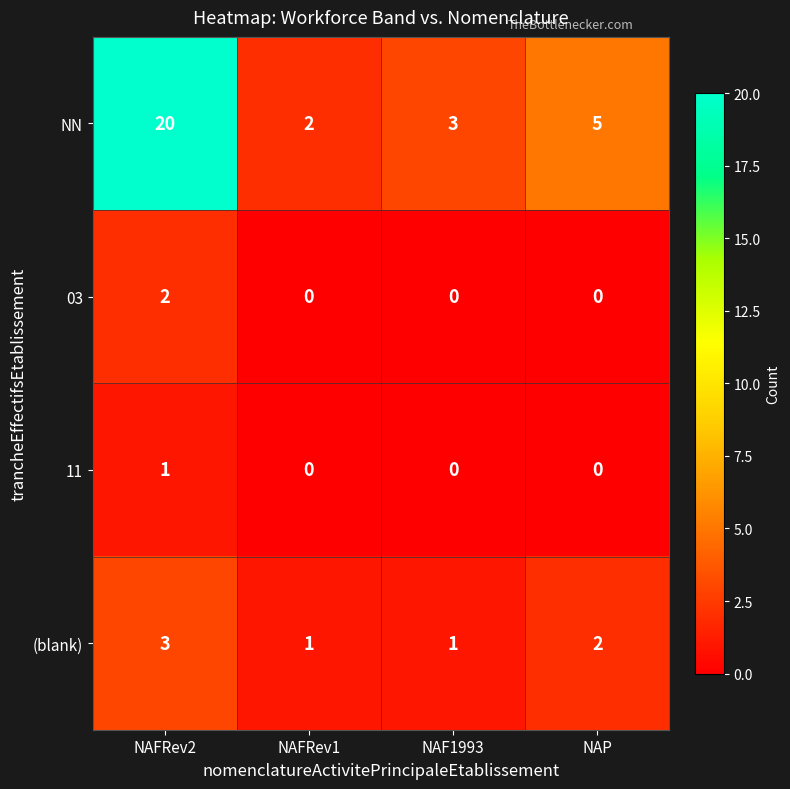

The value of 11 at NAFRev2 is 1. True or false?

True